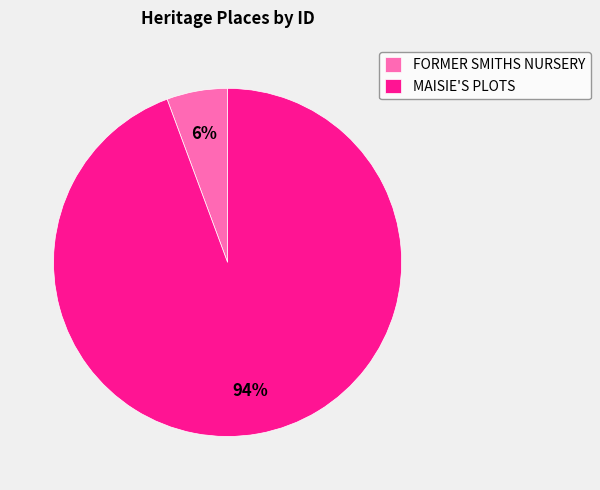

Which slice represents more than half of the pie?

MAISIE'S PLOTS